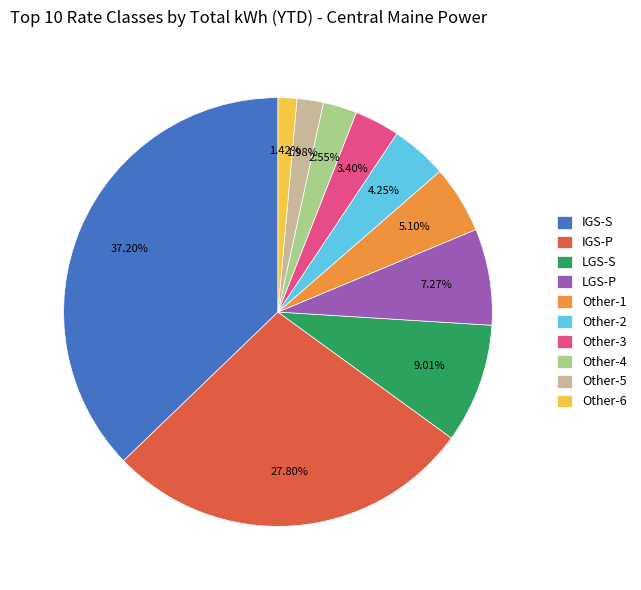

What percentage do Other-6 and Other-1 together represent?

6.5%